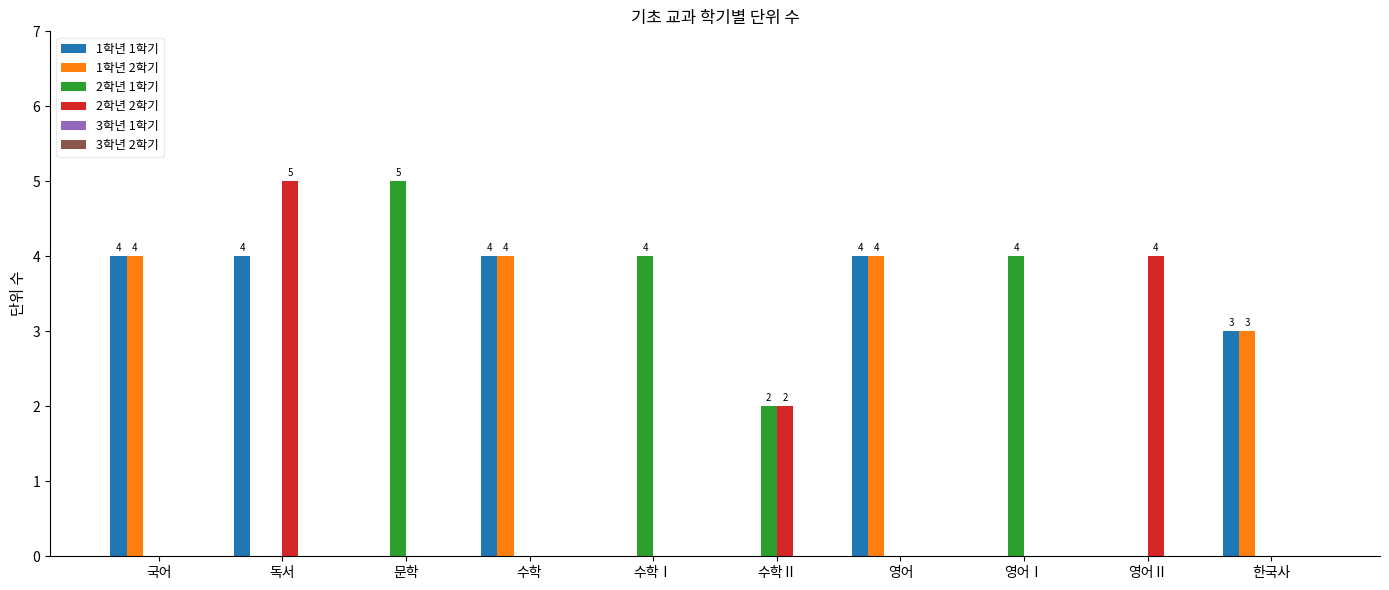

At which category is the sum across all series the highest?

독서